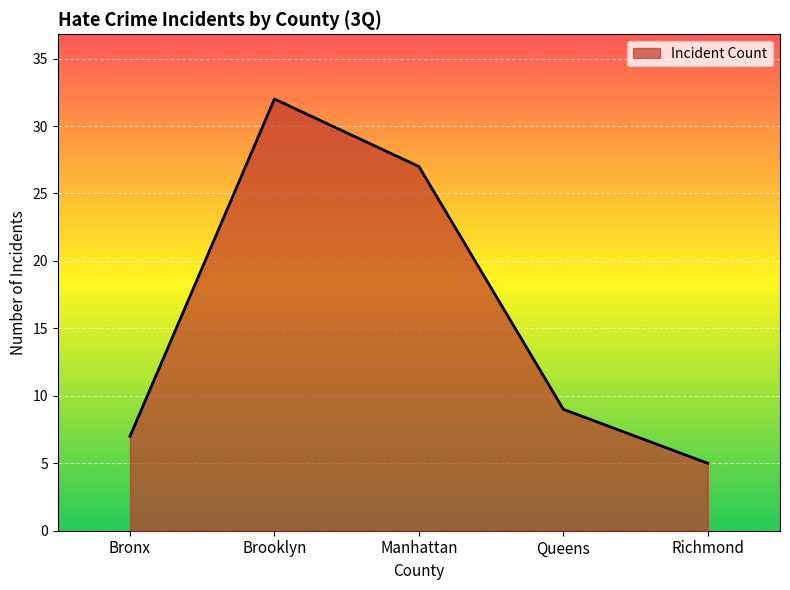

What position from the right is Manhattan?

3